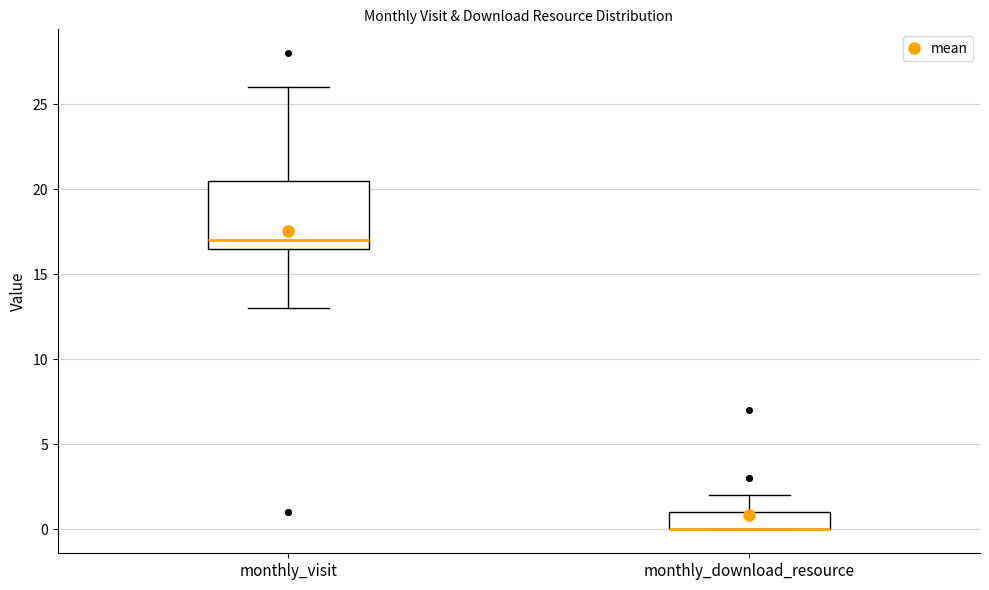

Reading left to right, read every box against the y-axis: the position of its median line, the range the box covers, and the ends of its whiskers. The values are not printed on the chart, so give them approximately, as read against the axis.

monthly_visit: median 17.0, box 16.5 to 20.5, whiskers 13.0 to 26.0
monthly_download_resource: median 0.0 (drawn on the box's lower edge), box 0.0 to 1.0, whiskers 0.0 to 2.0